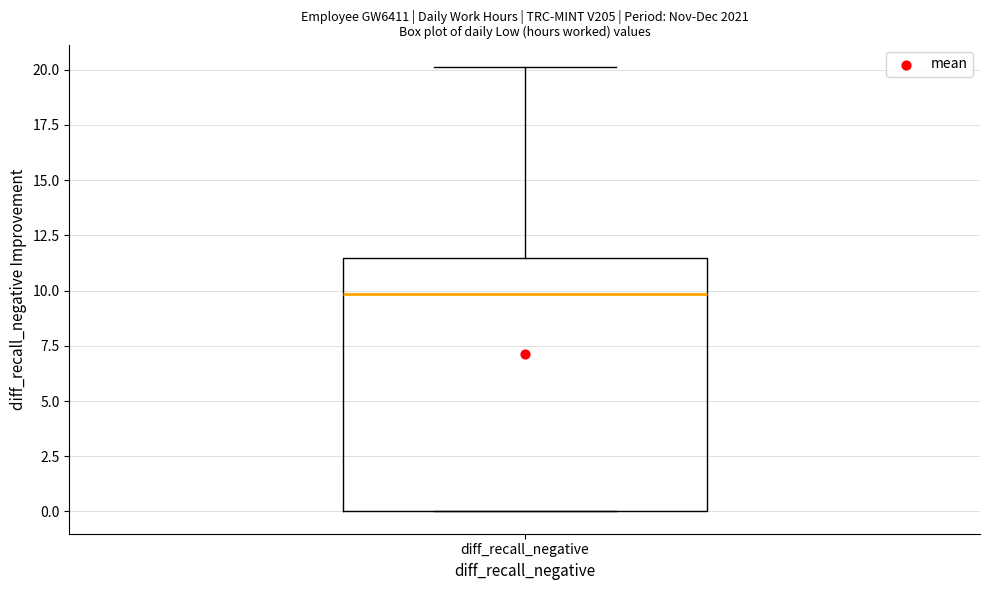

Transcribe this box plot: give where the median line is, the range the box spans, and where the two whiskers end, as read against the y-axis. The values are not printed on the chart, so give them approximately, as read against the axis.

median 10.0, box 0.0 to 11.5, whiskers 0.0 to 20.0